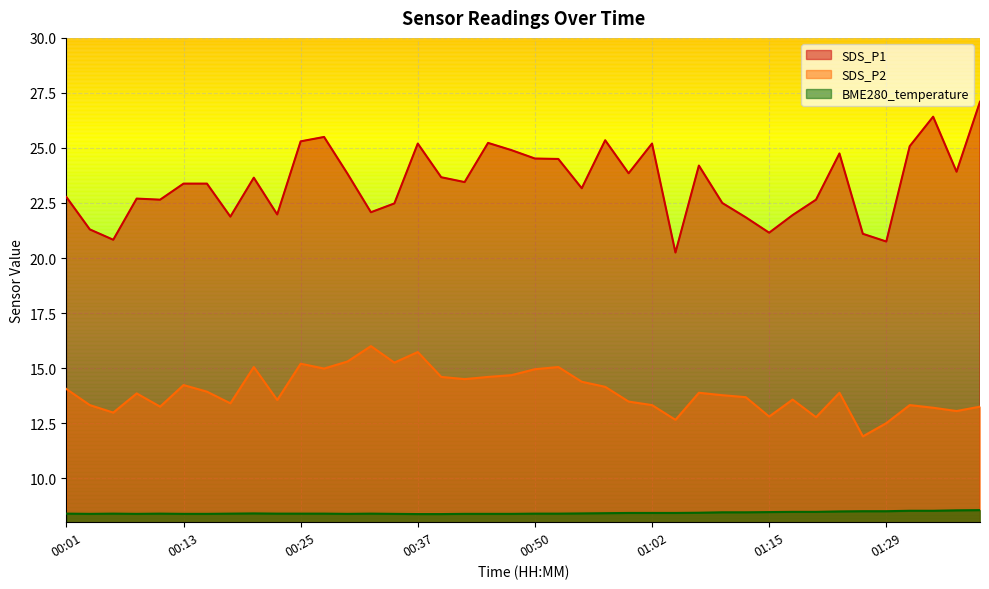

True or false: BME280_temperature has more than 0 interior local peaks.

True